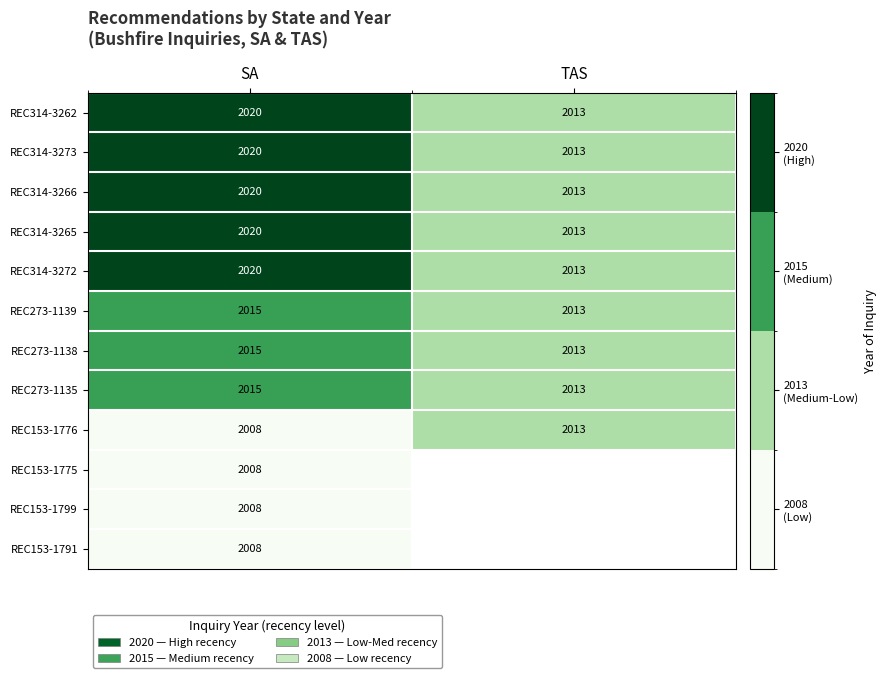

What value does the REC314-3266 series have at SA?

2020